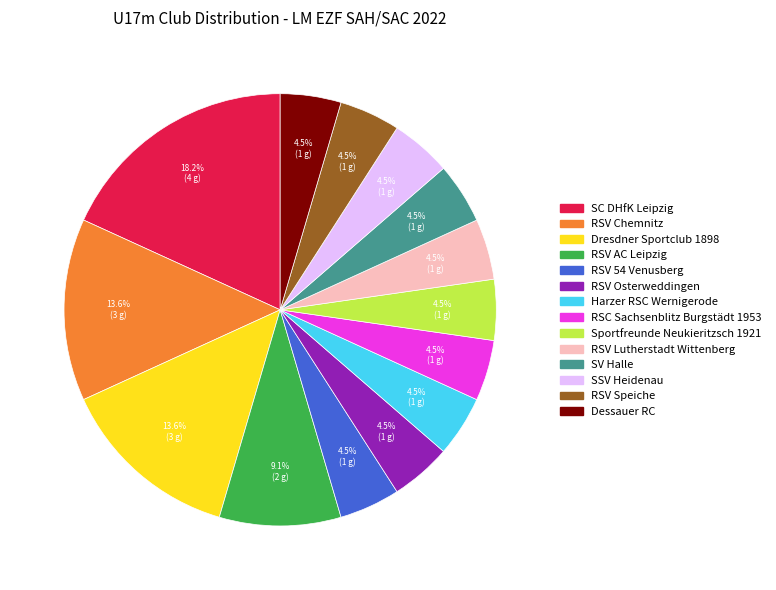

Count the number of slices in the pie.

14